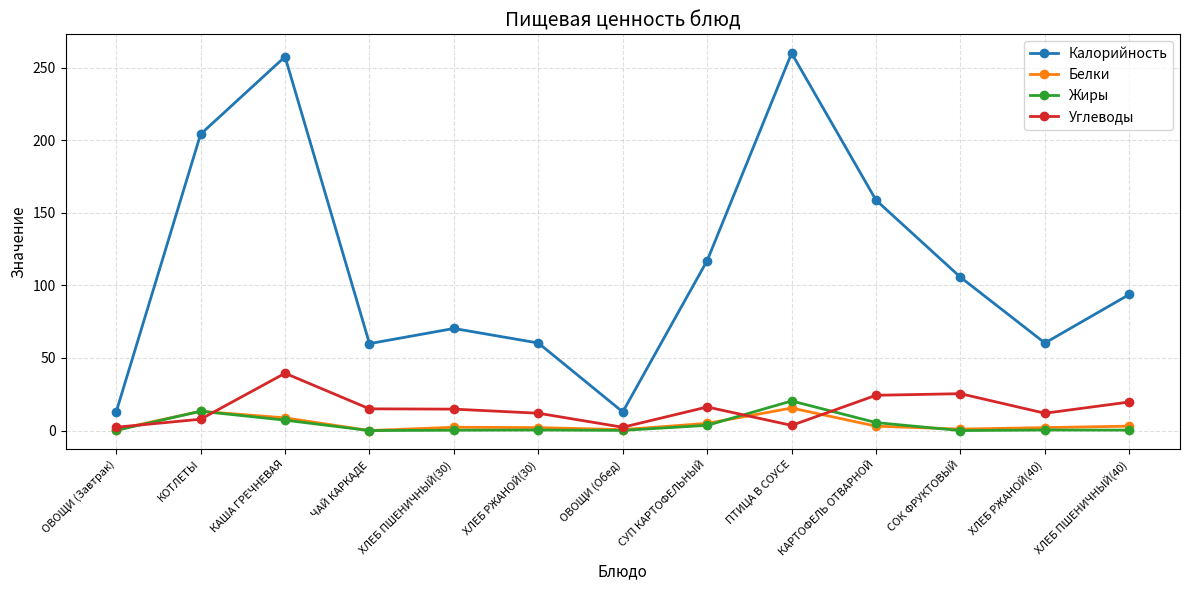

True or false: Жиры and Калорийность intersect in this chart.

False